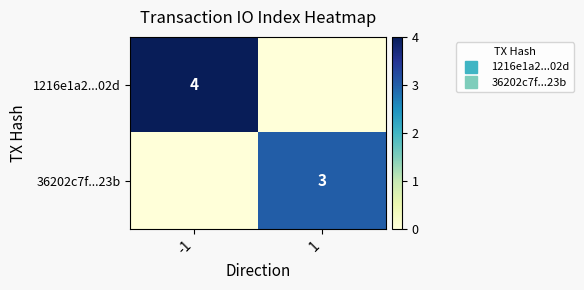

Is it true that 36202c7f...23b equals 2 at -1?

False